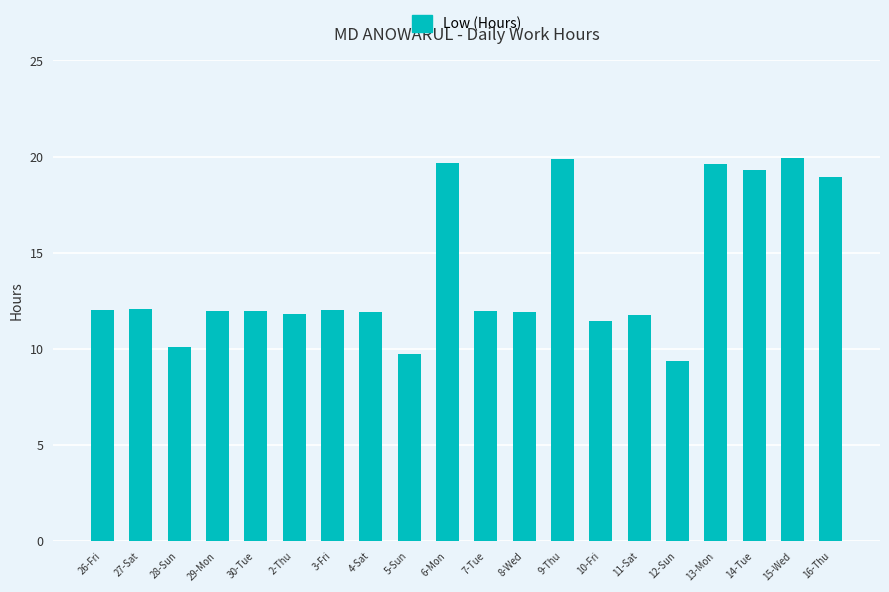

How many bars are there in total?

20